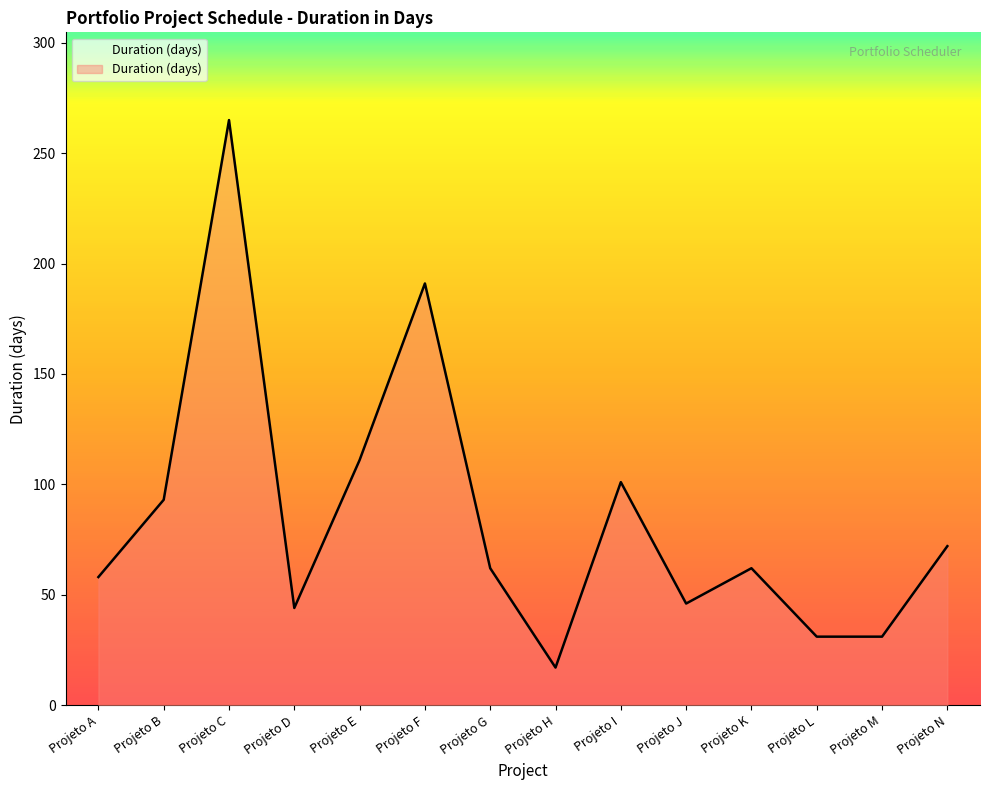

Which category has the lowest value across all series?

Projeto H